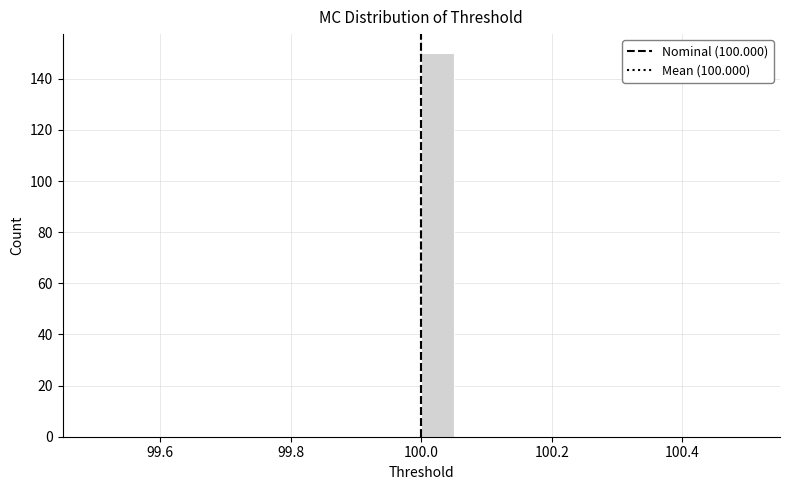

Read against the x-axis, roughly where is the centre of the tallest bar?

100.02